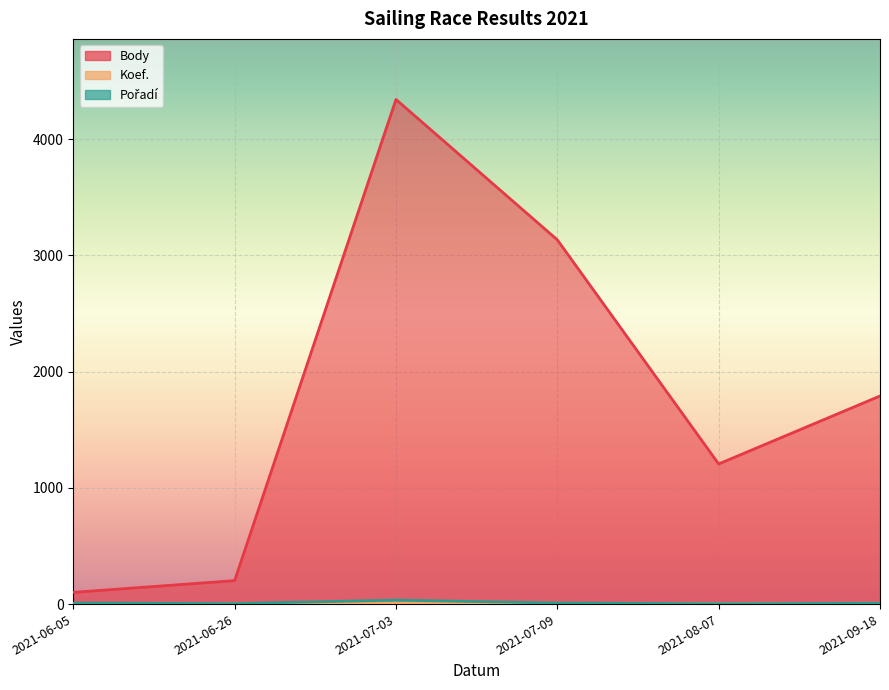

Count the number of categories in the chart.

6